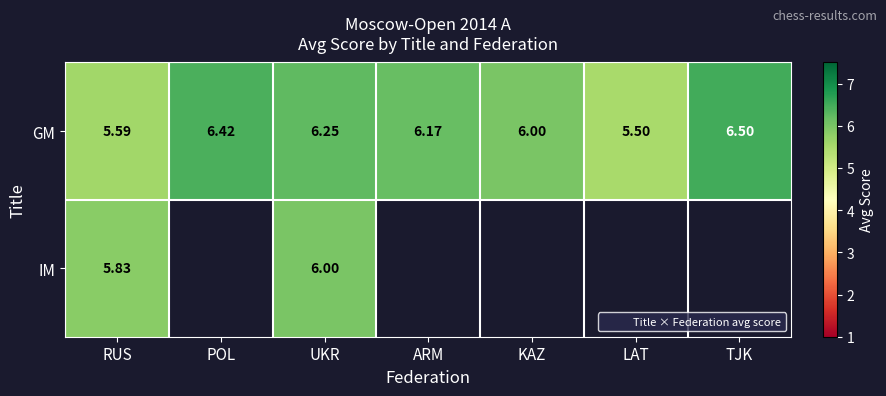

The value of GM at ARM is 6.2. True or false?

True